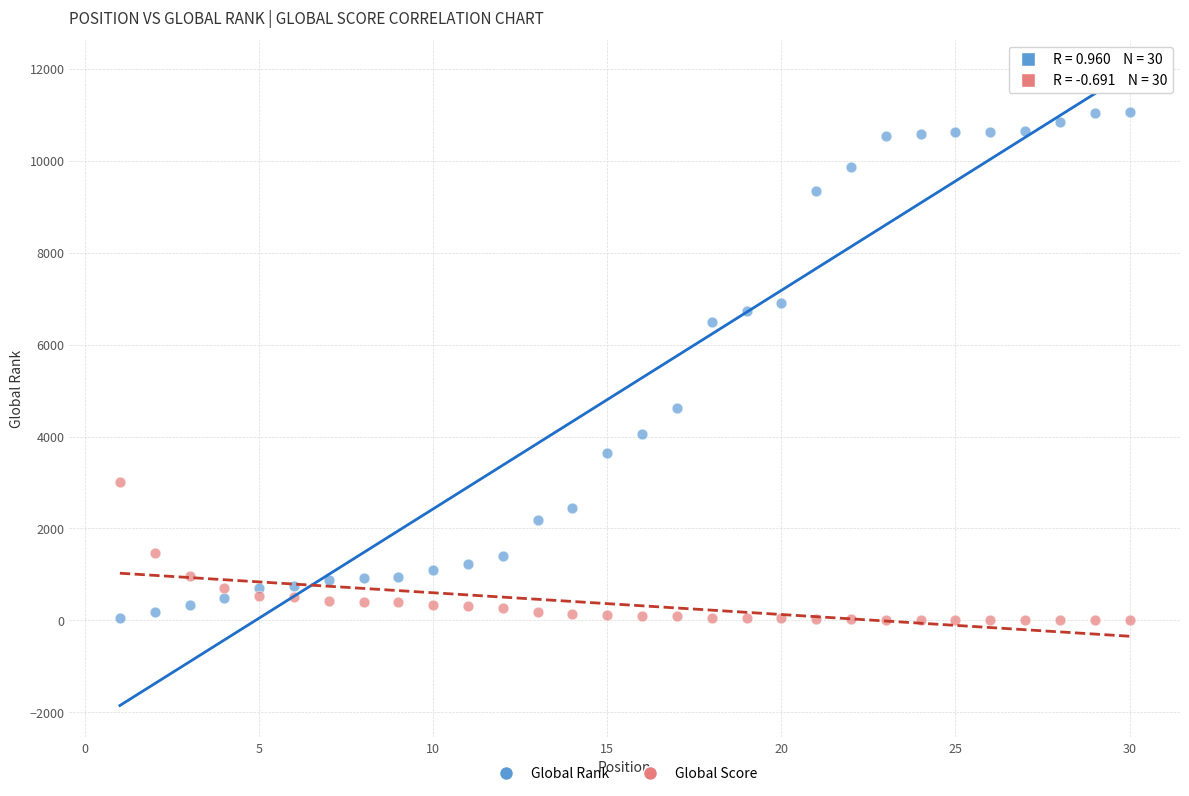

What are all the series names shown in the legend?

Global Rank, Global Score